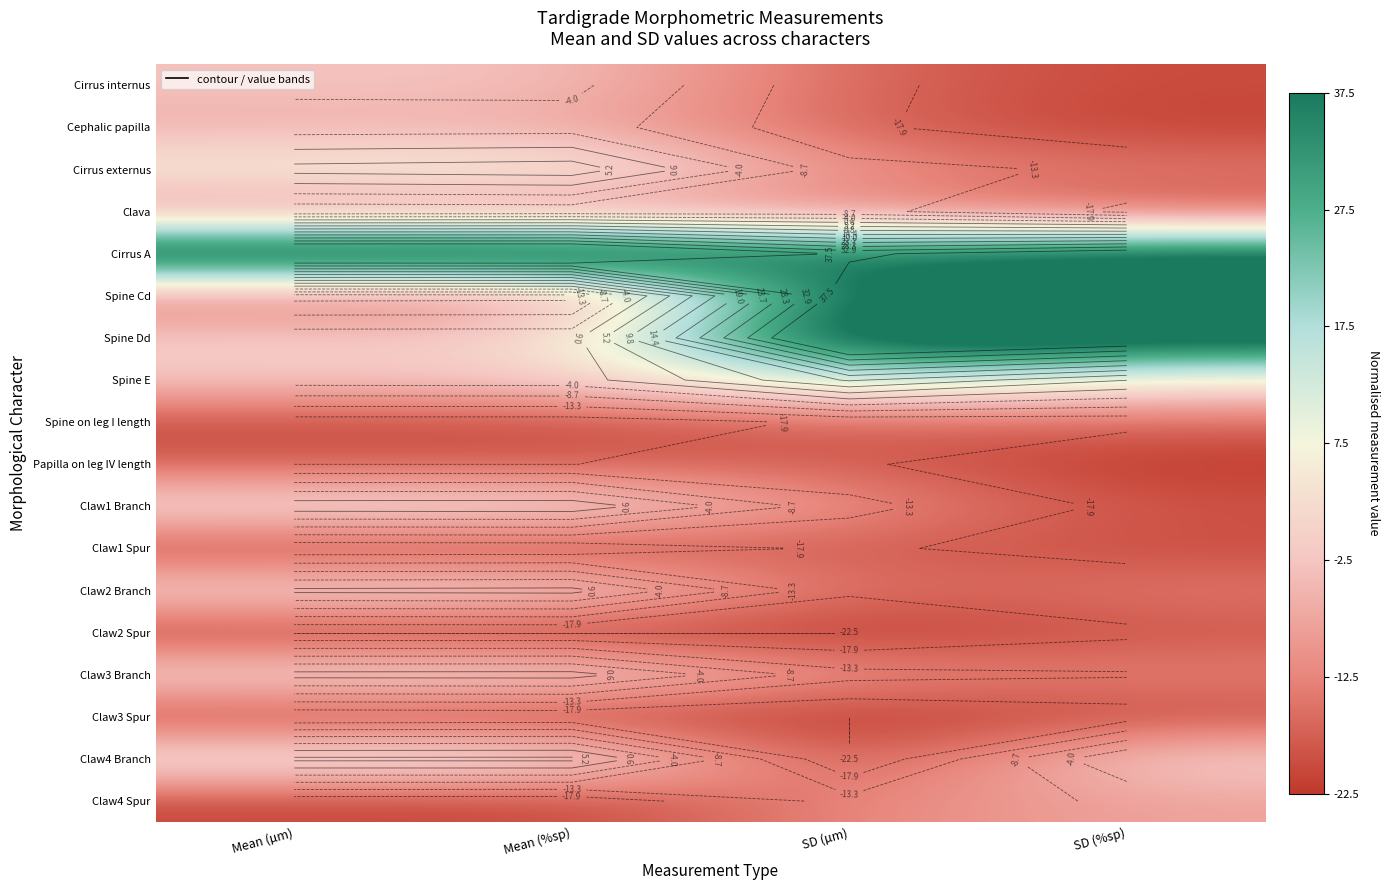

Rank the series by their maximum value, from lowest to highest.

Claw3 Spur, Claw2 Spur, Papilla on leg IV length, Claw1 Spur, Spine on leg I length, Clava, Claw4 Spur, Cephalic papilla, Cirrus internus, Claw2 Branch, Claw3 Branch, Claw1 Branch, Claw4 Branch, Cirrus externus, Spine E, Cirrus A, Spine Cd, Spine Dd